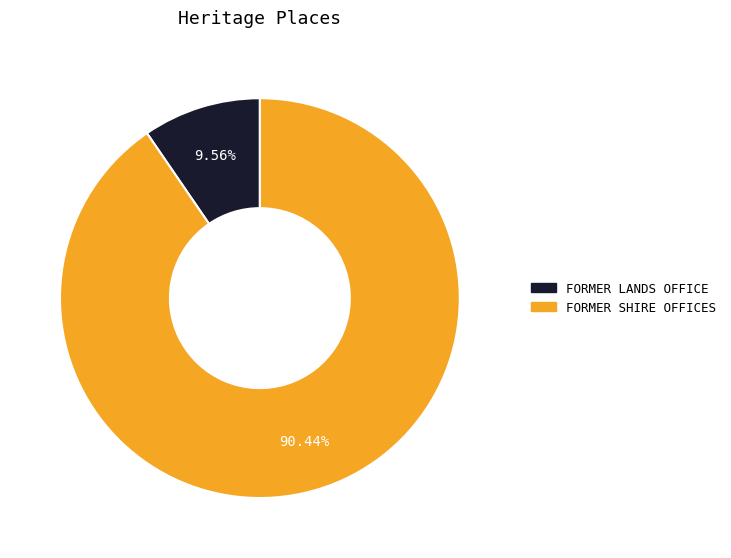

Is it true that FORMER SHIRE OFFICES is 90% of the pie?

True